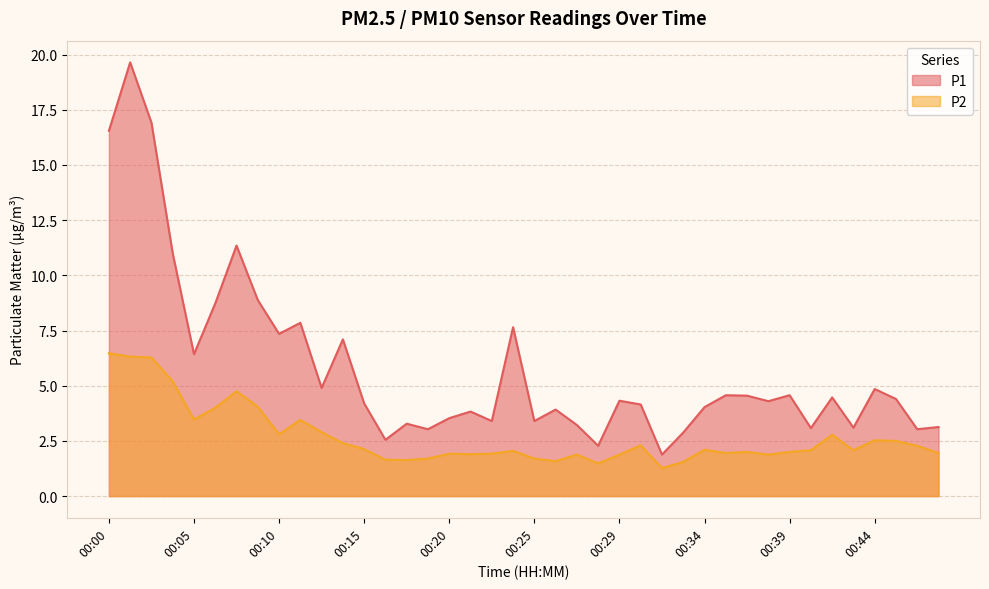

Which series has the largest range (max minus min)?

P1